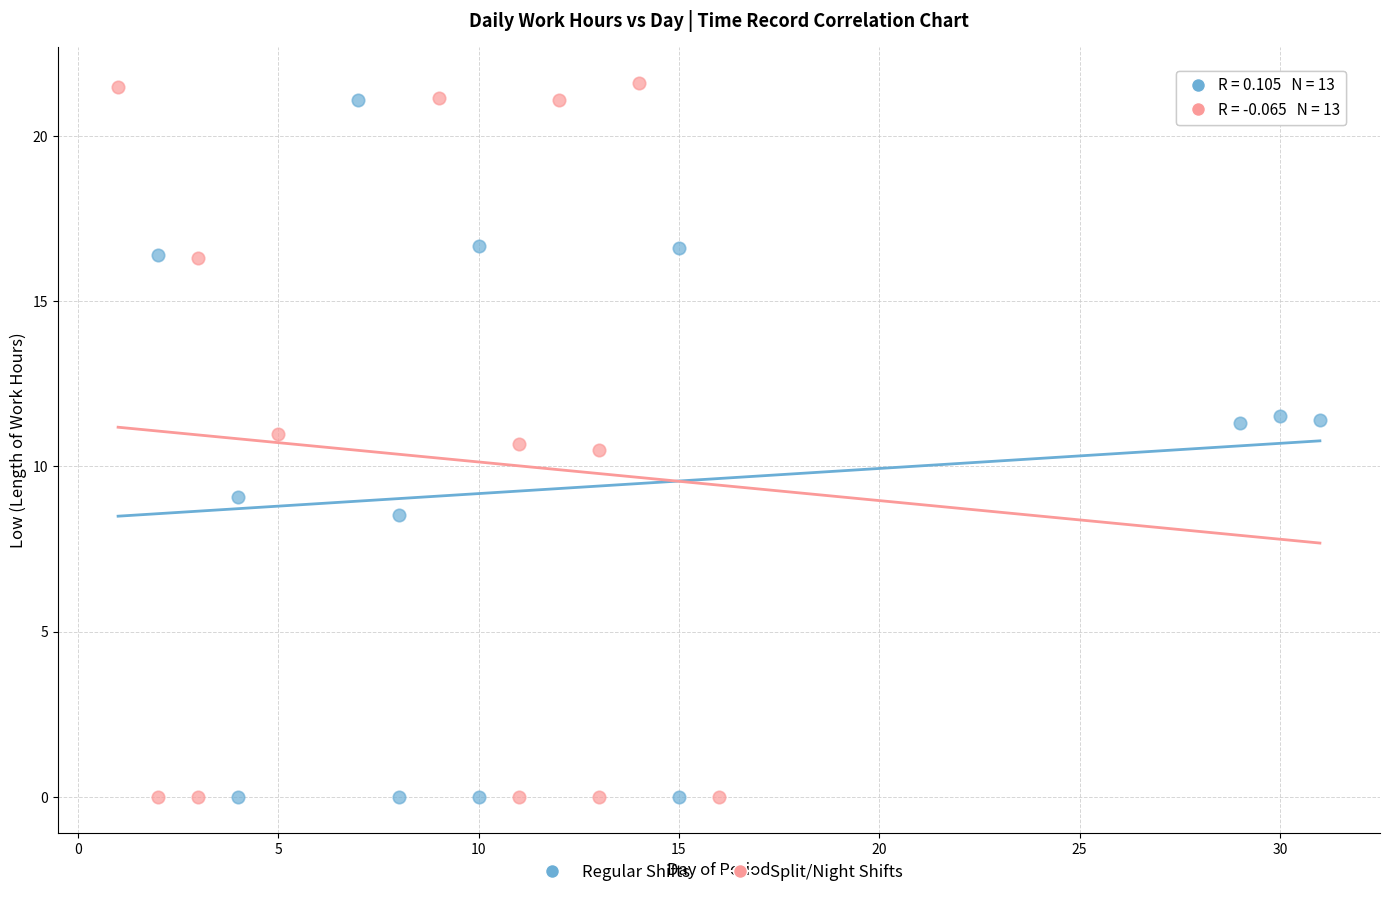

Which series has the widest spread of Y values?

Split/Night Shifts